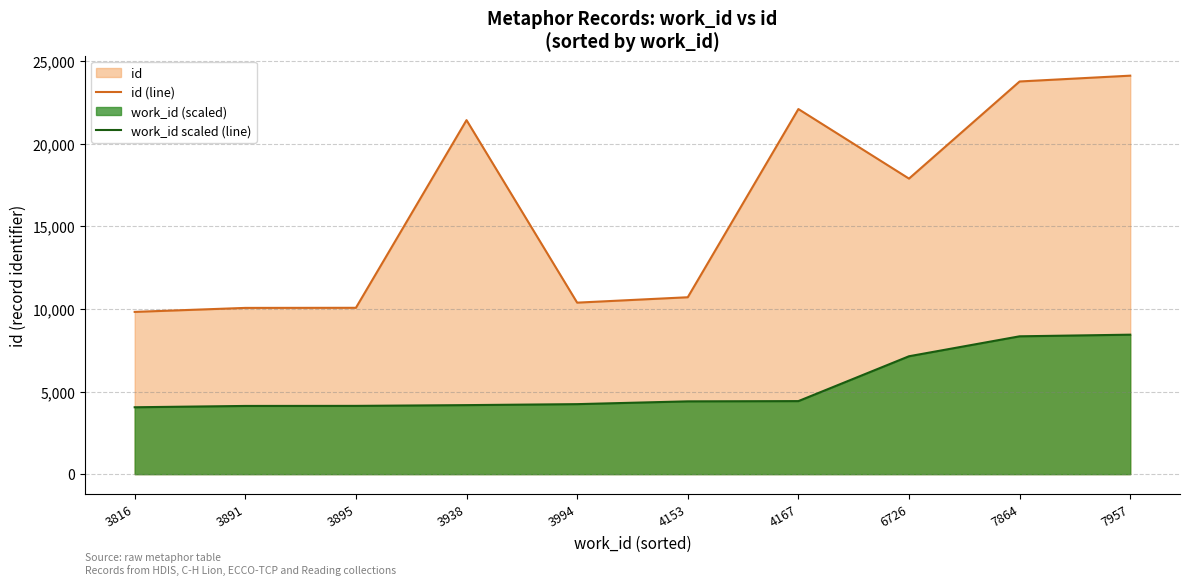

At which label is work_id scaled (line) closest to 6247?

6726